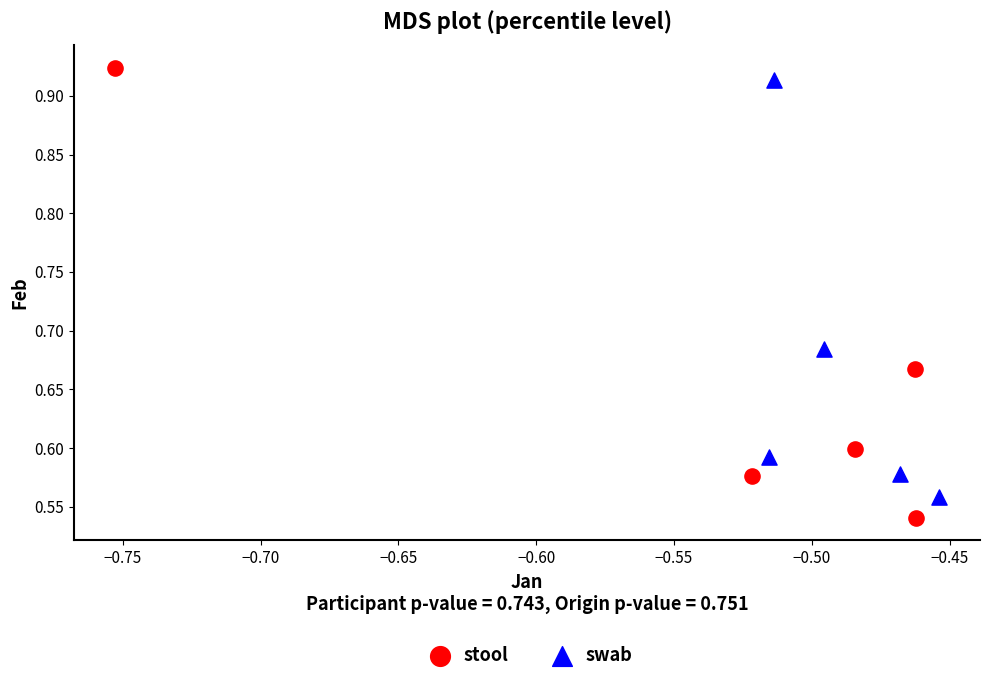

Which series has the widest spread of Y values?

stool